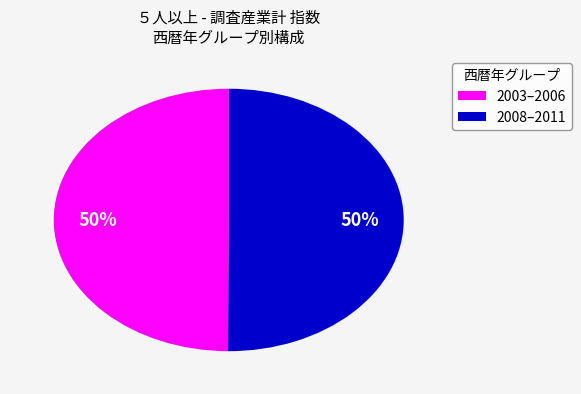

To the nearest percent, what is the combined percentage of 2003–2006 and 2008–2011?

100%